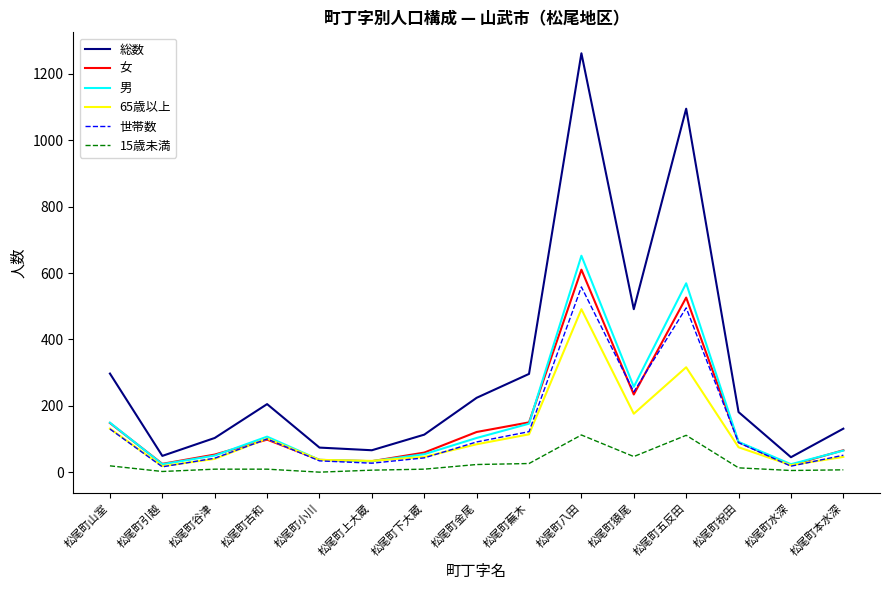

What are all the series names shown in the legend?

総数, 女, 男, 65歳以上, 世帯数, 15歳未満